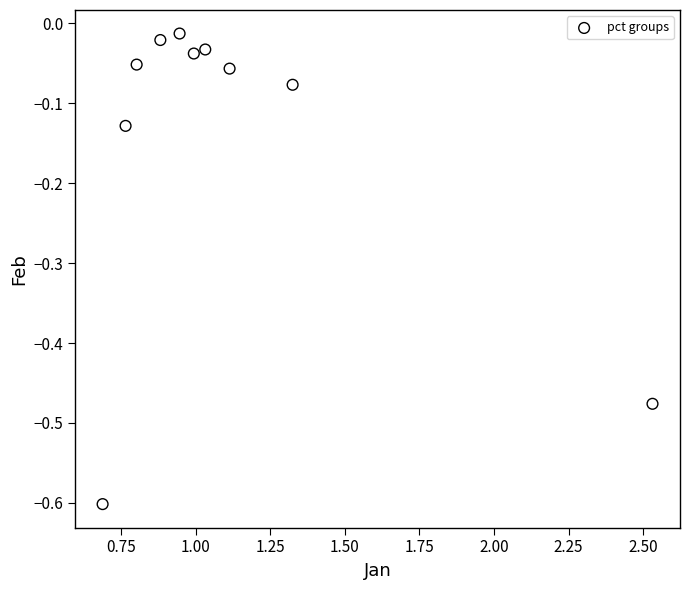

What is the range of Y values (max minus min)?

0.6